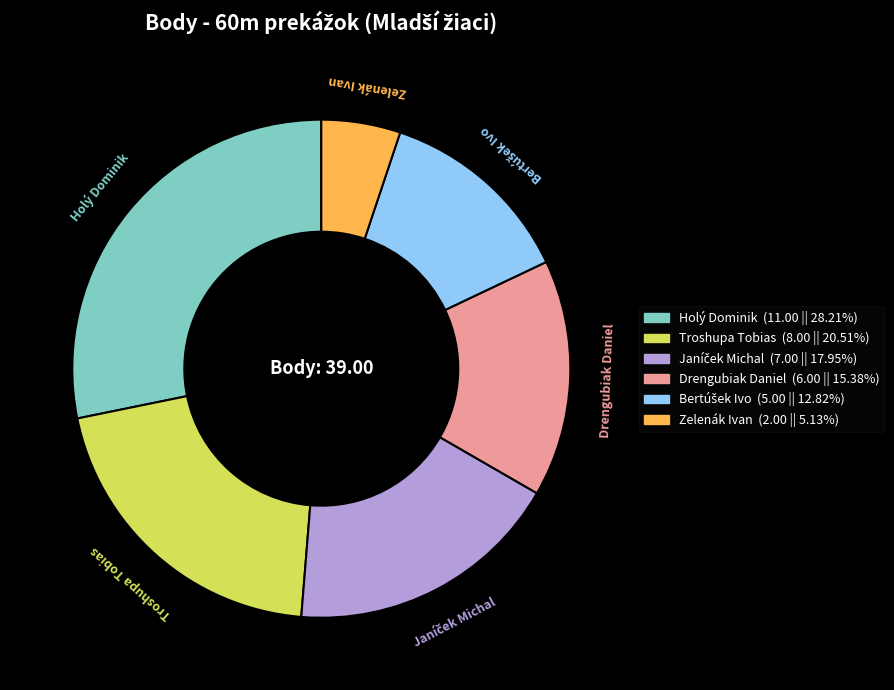

Between Zelenák Ivan and Drengubiak Daniel, which is larger?

Drengubiak Daniel